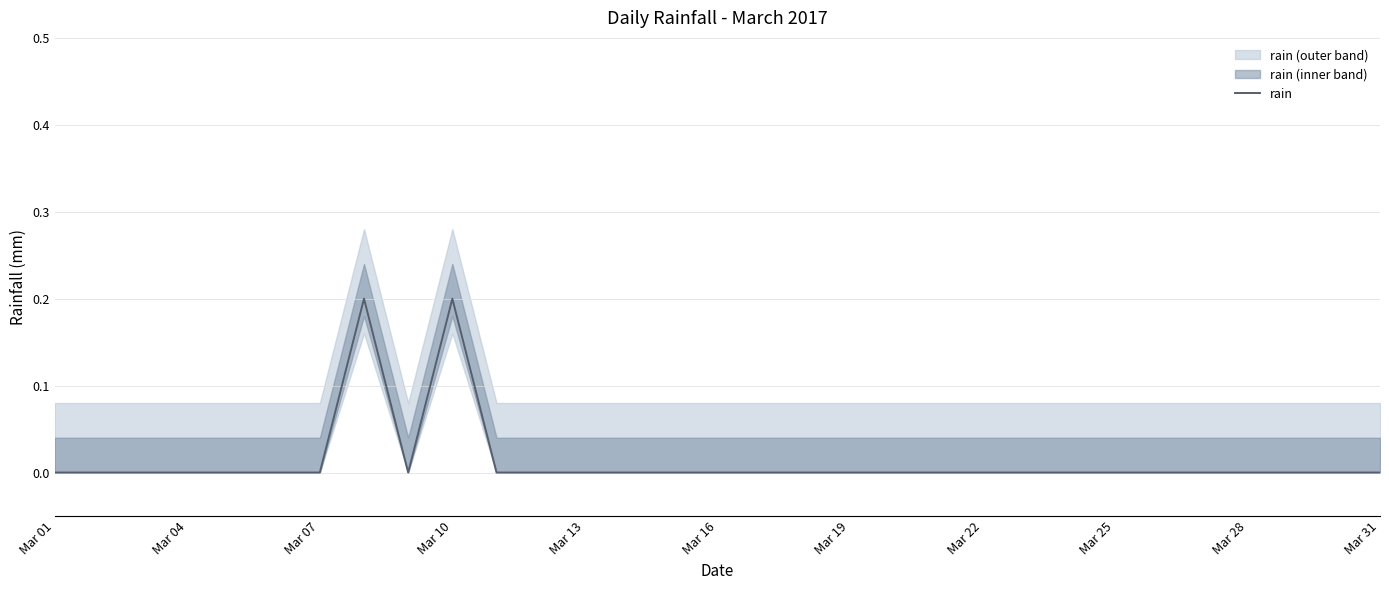

True or false: there are more than 1 points higher than both neighbors.

True